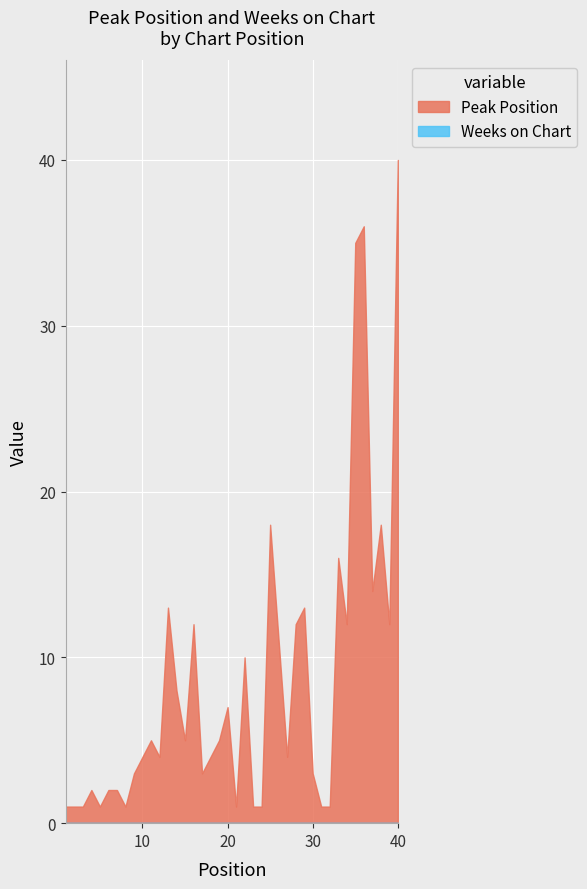

What are all the series names shown in the legend?

Peak Position, Weeks on Chart